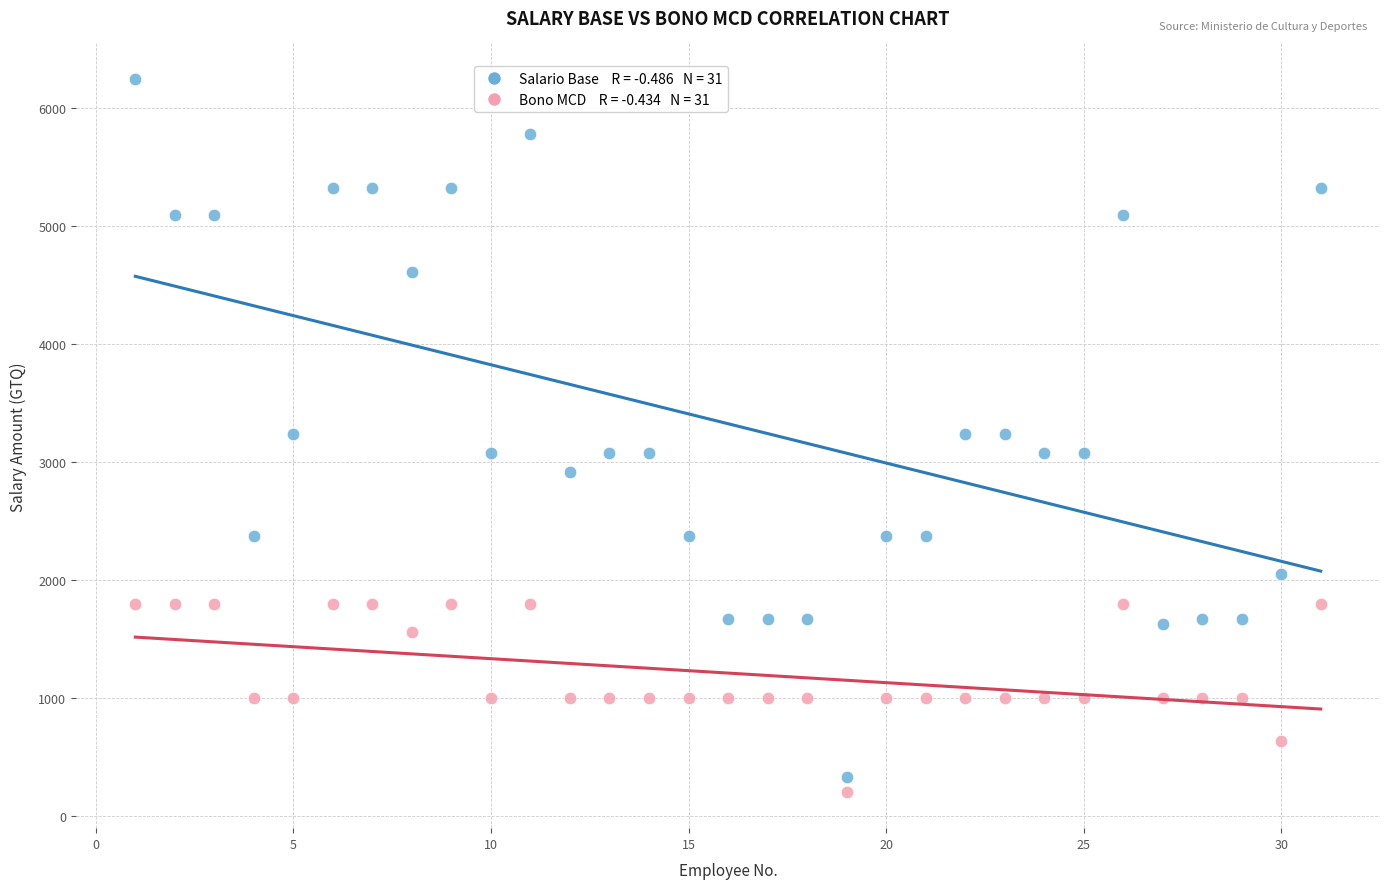

Across all data points, what is the range of X values (max minus min)?

30.0